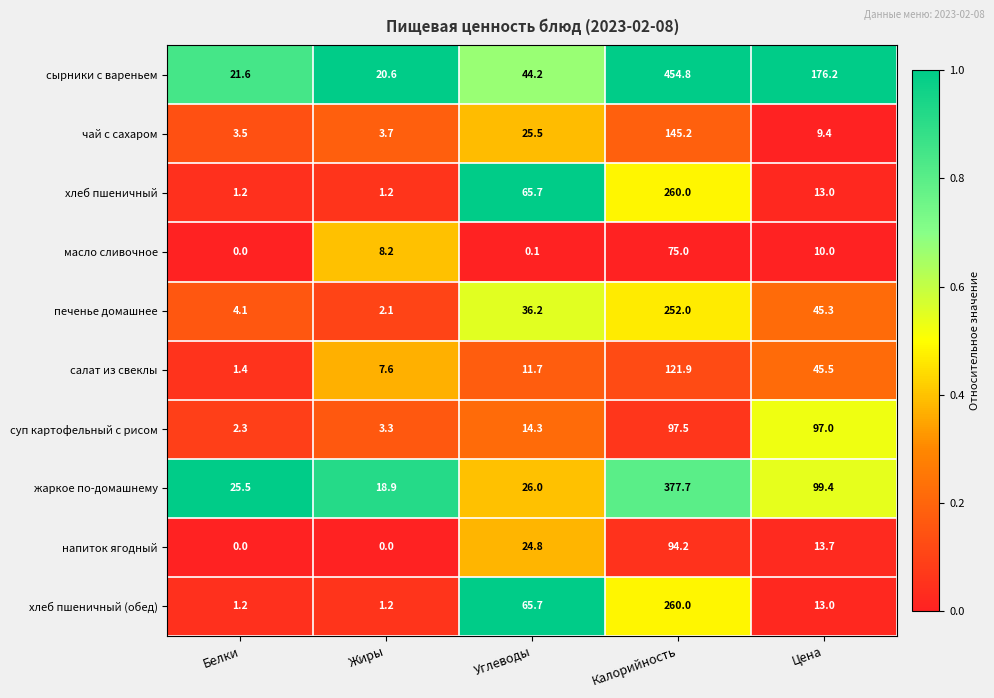

How many data points does each series have?

5